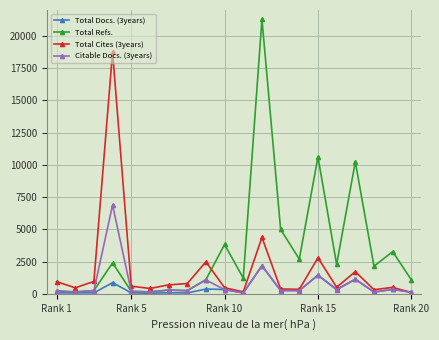

What is the greatest value displayed?

21288